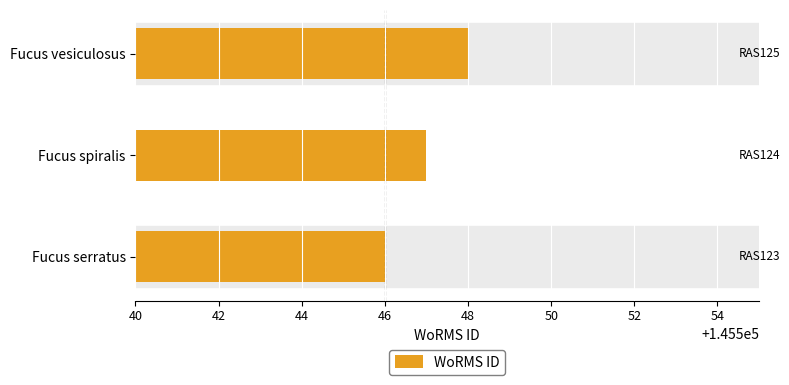

The chart shows a value of 202902 at Fucus spiralis. True or false?

False